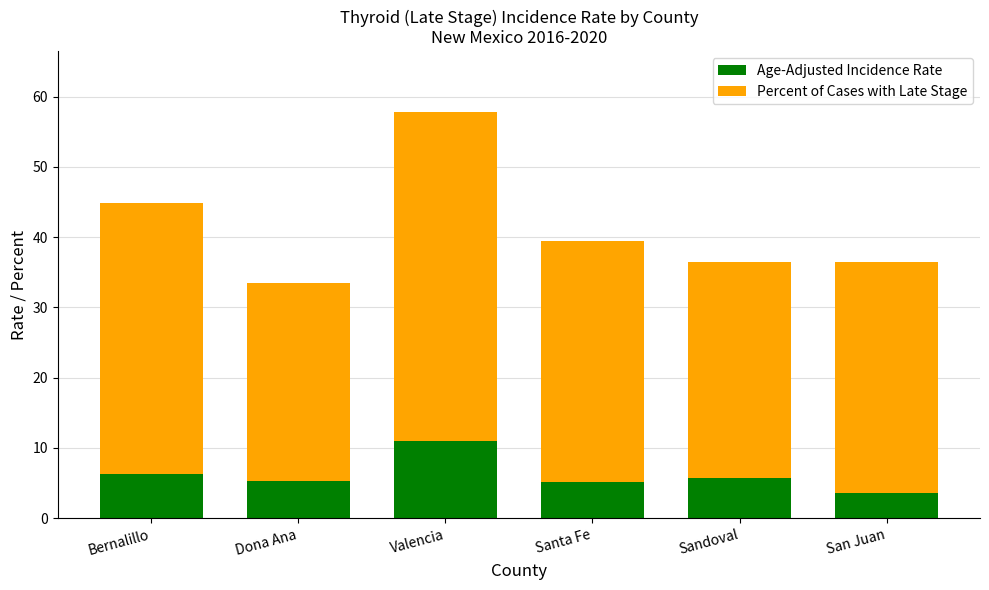

What is the highest value of the Age-Adjusted Incidence Rate series?

11.0